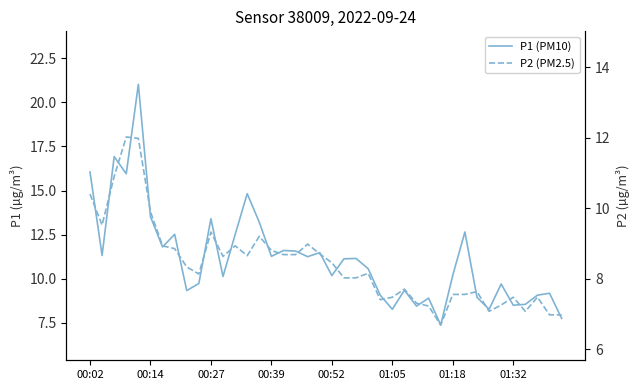

At how many categories does at least one series exceed 8?

38